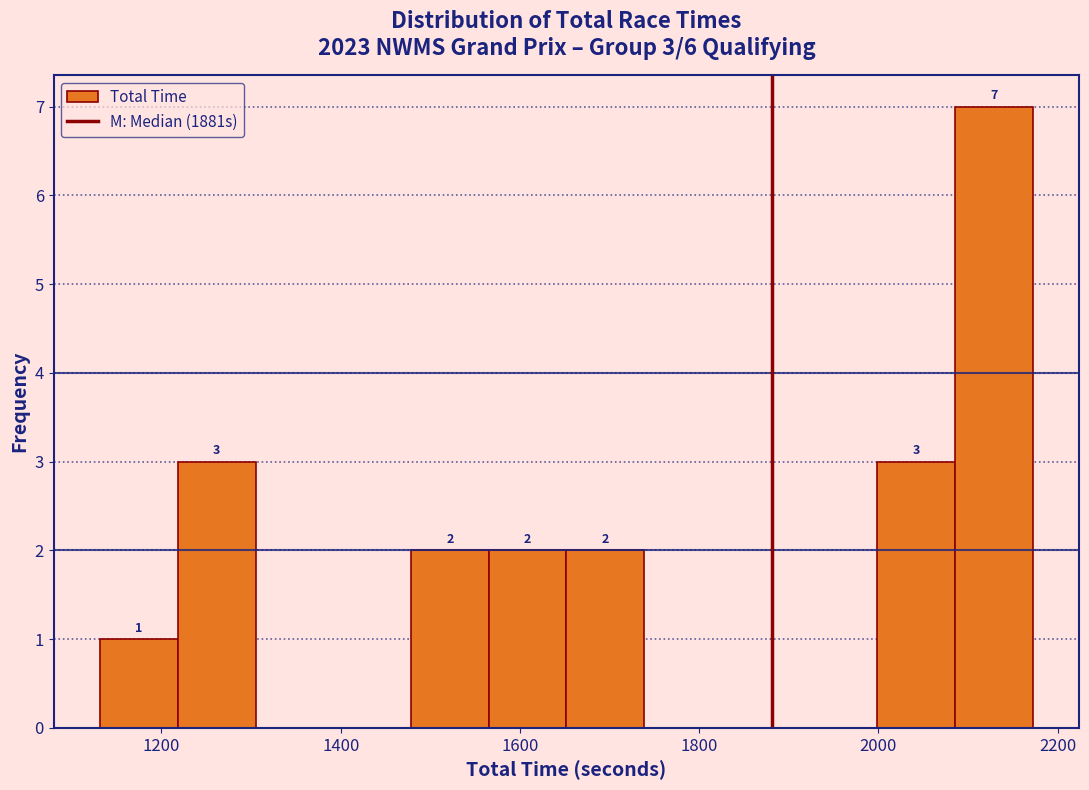

Over which range of the x-axis is the bar tallest?

2080 to 2180